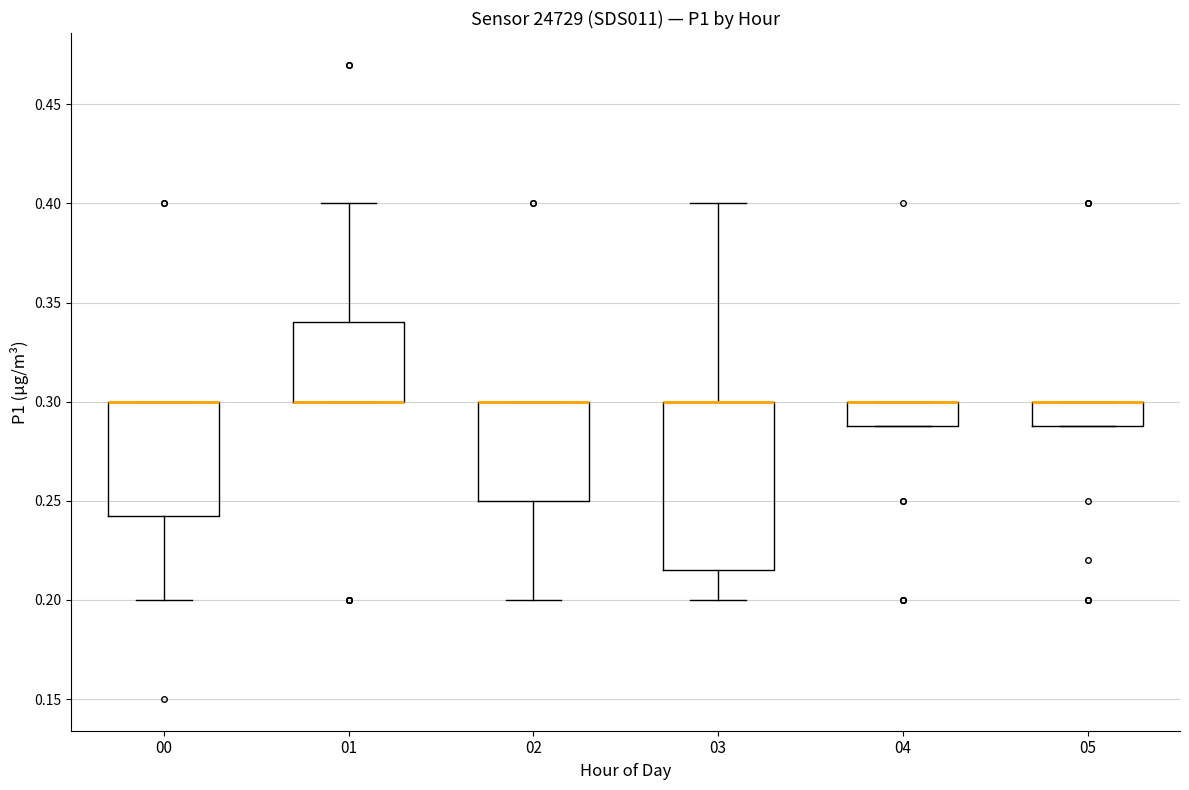

Reading left to right, transcribe this box plot: for each box, give where its median line is, the range the box spans, and where its two whiskers end, as read against the y-axis. The values are not printed on the chart, so give them approximately, as read against the axis.

00: median 0.300 (drawn on the box's upper edge), box 0.245 to 0.300, whiskers 0.200 to 0.300
01: median 0.300 (drawn on the box's lower edge), box 0.300 to 0.340, whiskers 0.300 to 0.400
02: median 0.300 (drawn on the box's upper edge), box 0.250 to 0.300, whiskers 0.200 to 0.300
03: median 0.300 (drawn on the box's upper edge), box 0.215 to 0.300, whiskers 0.200 to 0.400
04: median 0.300 (drawn on the box's upper edge), box 0.290 to 0.300, whiskers 0.290 to 0.300
05: median 0.300 (drawn on the box's upper edge), box 0.290 to 0.300, whiskers 0.290 to 0.300